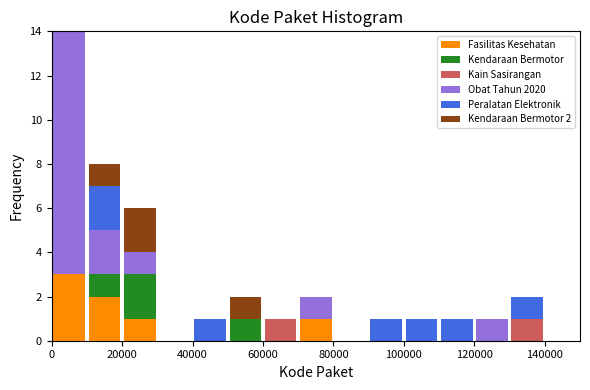

Which range on the x-axis has the tallest stacked bar (by total height)?

0 to 10000